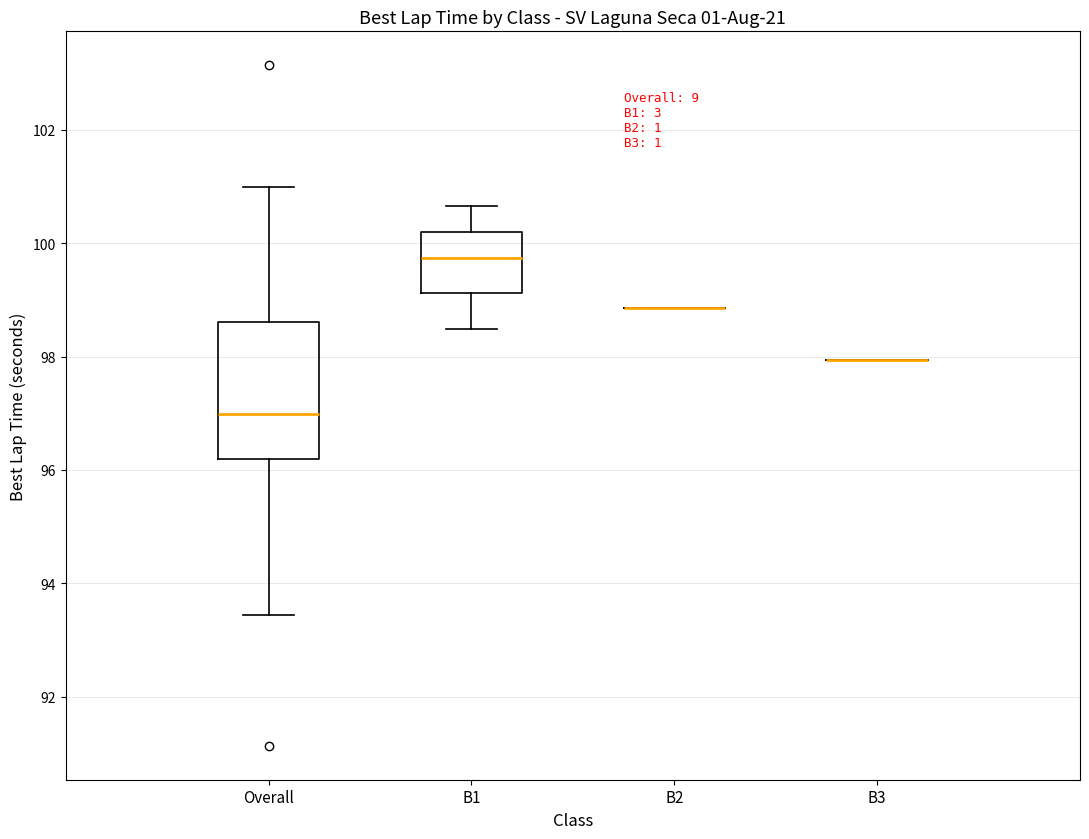

Comparing the boxes themselves (not the whiskers), which one is the tallest?

Overall